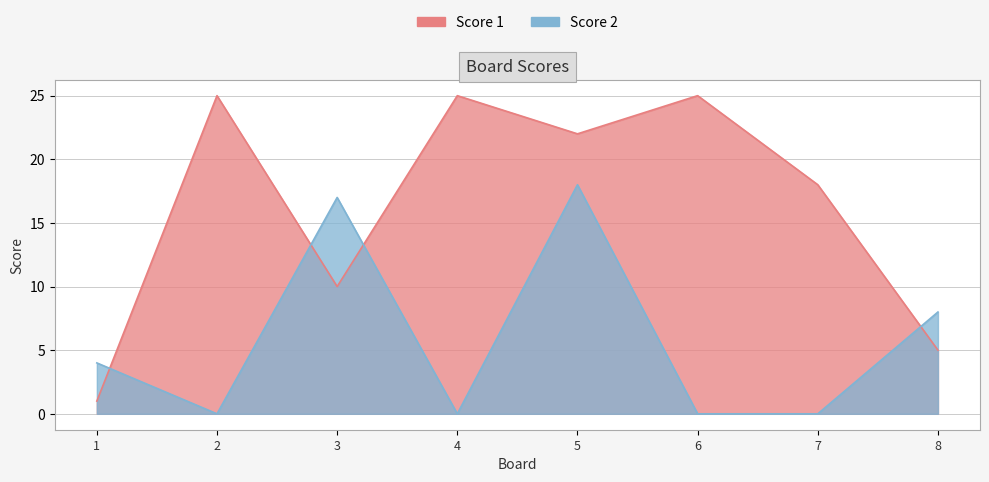

How many interior local valleys does the Score 1 series have?

2